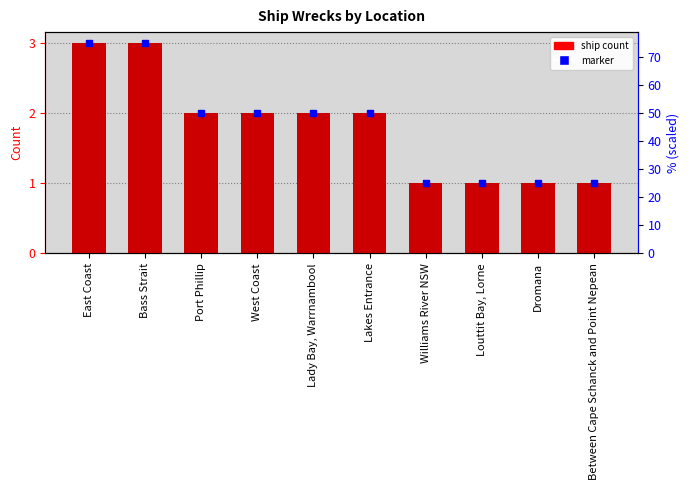

What is the approximate value at Williams River NSW?

1